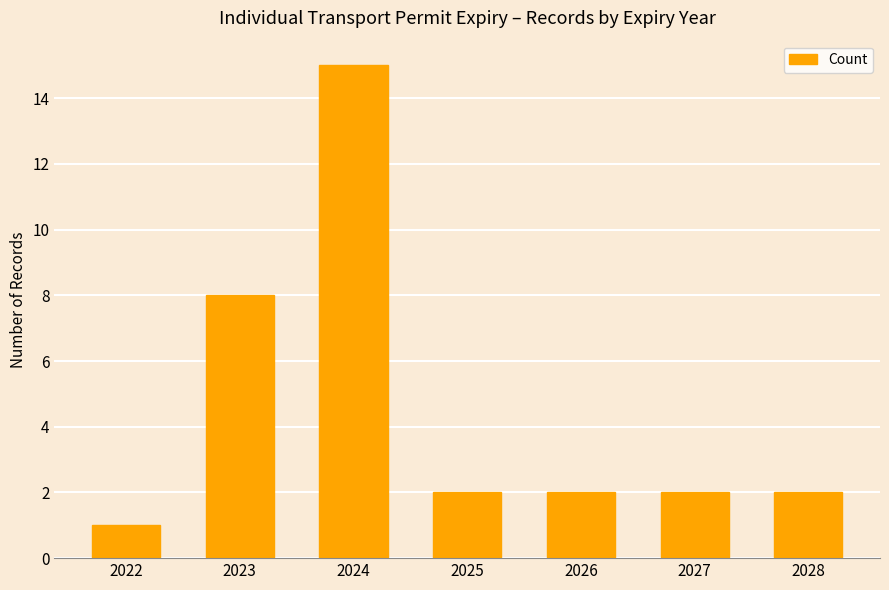

What is the sum of all values?

32